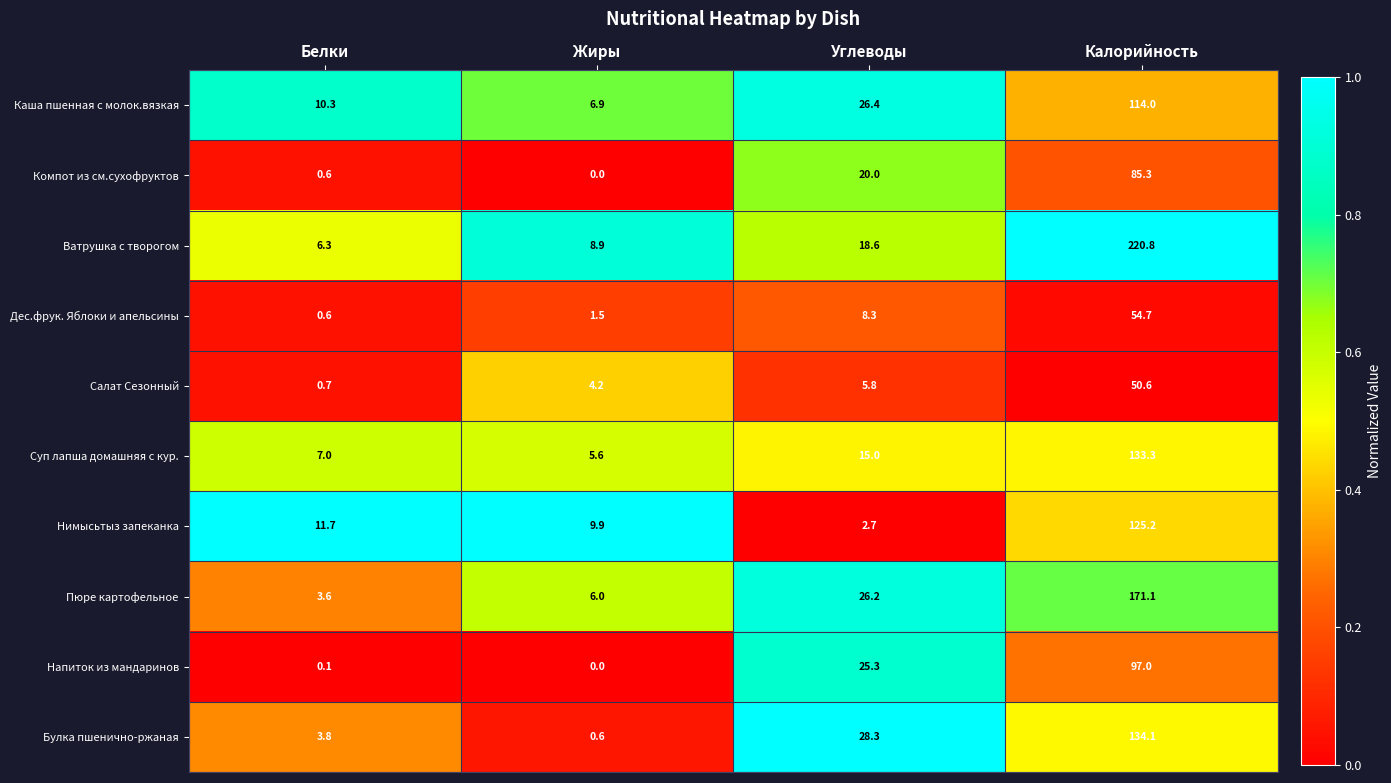

Is it true that Нимысьтыз запеканка equals 74.6 at Калорийность?

False